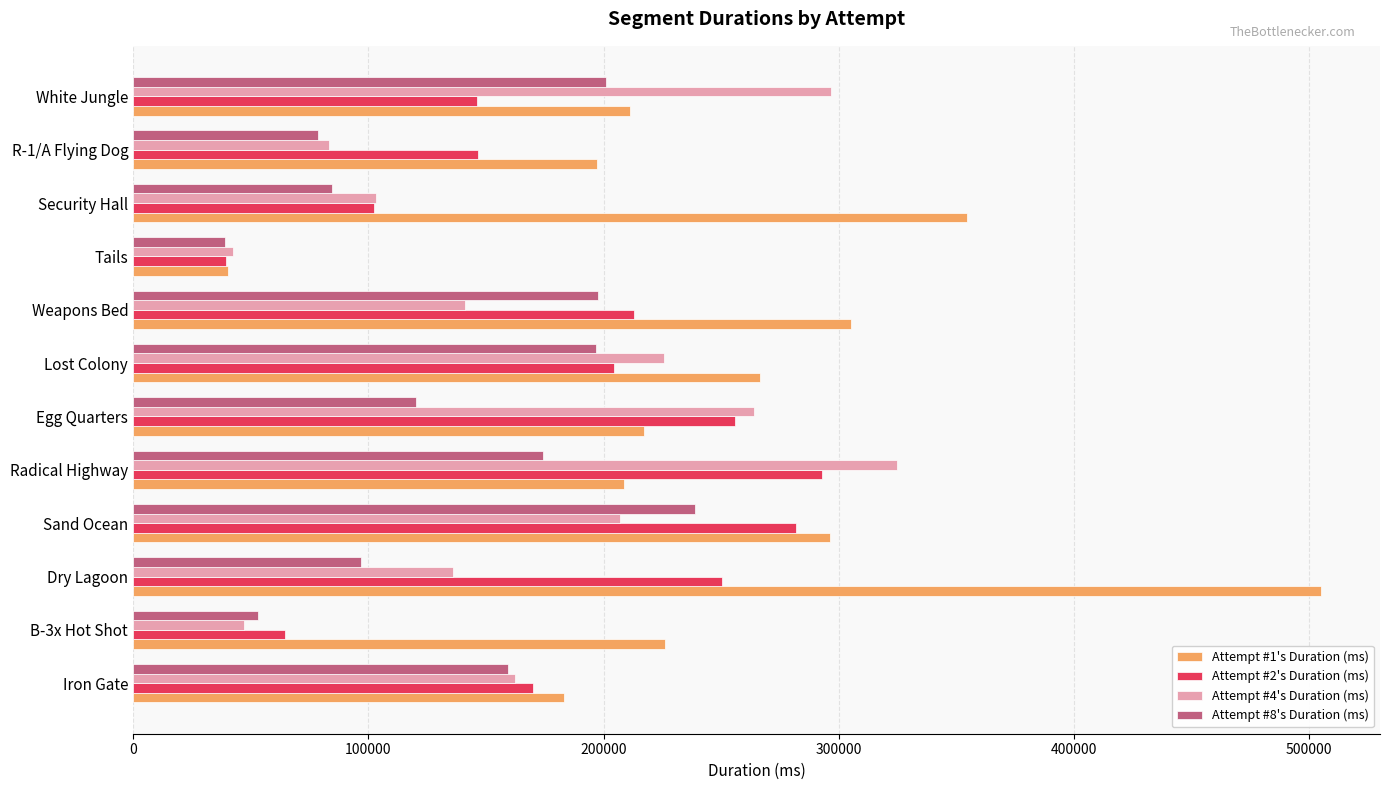

What is the total value across all series at Egg Quarters?

857099